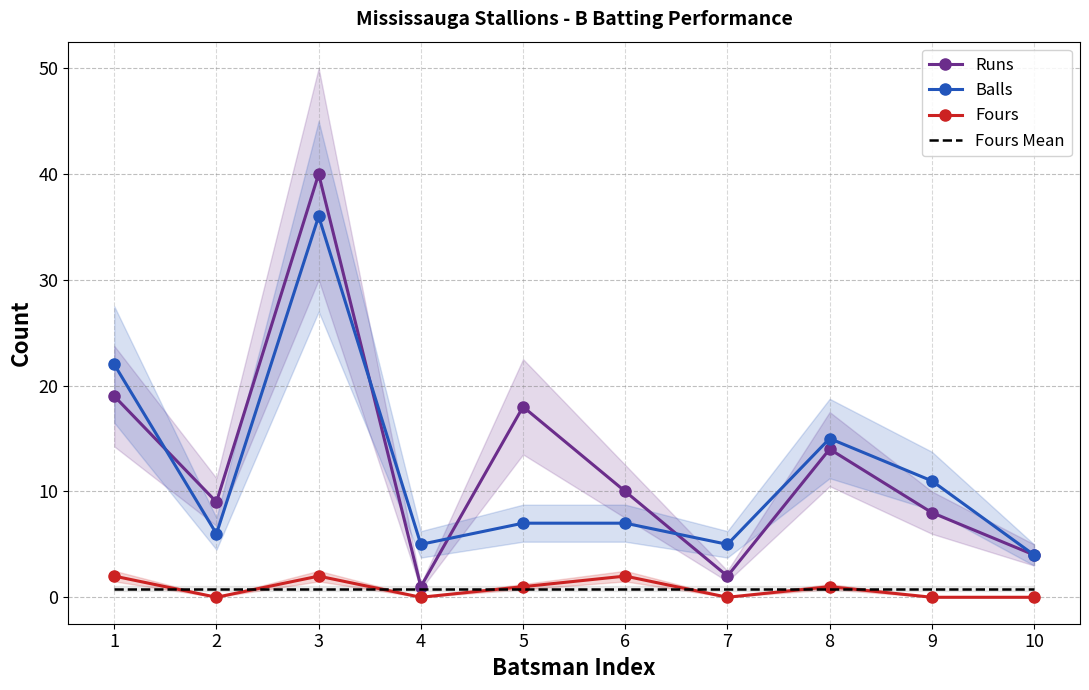

In Runs, how many points are lower than both neighbors (excluding endpoints)?

3